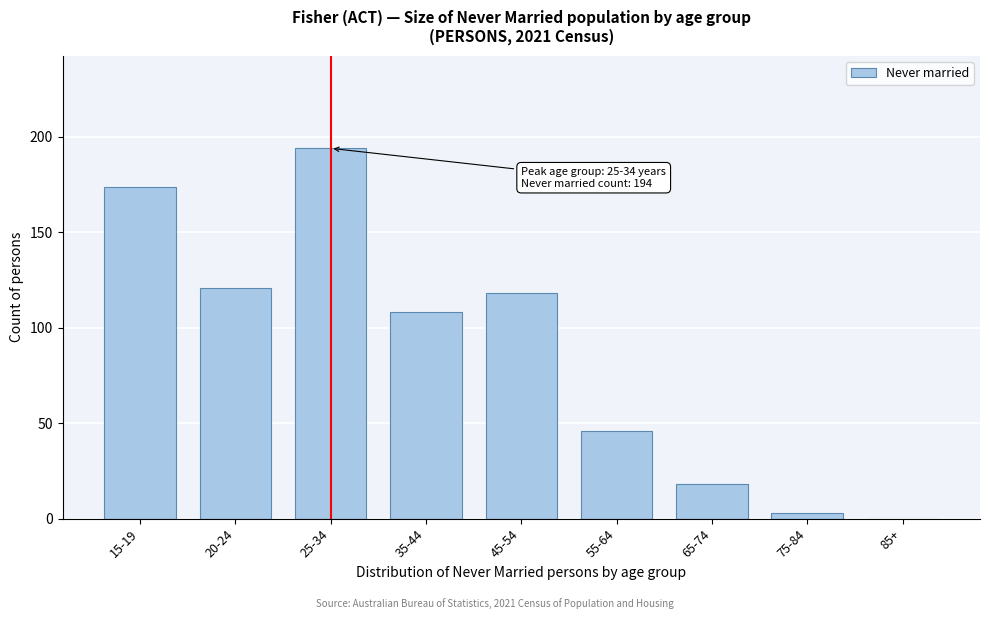

Reading left to right, extract all data points from this chart.

15-19=174	20-24=121	25-34=194	35-44=108	45-54=118	55-64=46	65-74=18	75-84=3	85+=0